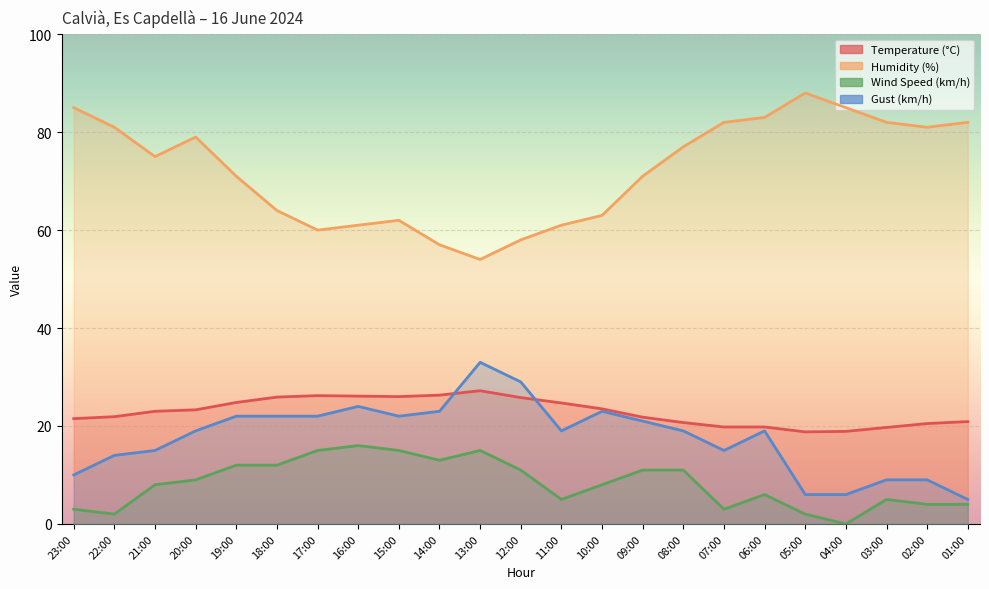

How many data points in Gust (km/h) are less than 19?

9